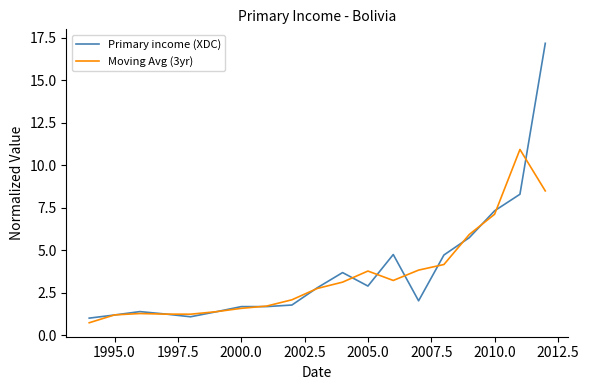

Which series has the widest spread of values?

Primary income (XDC)